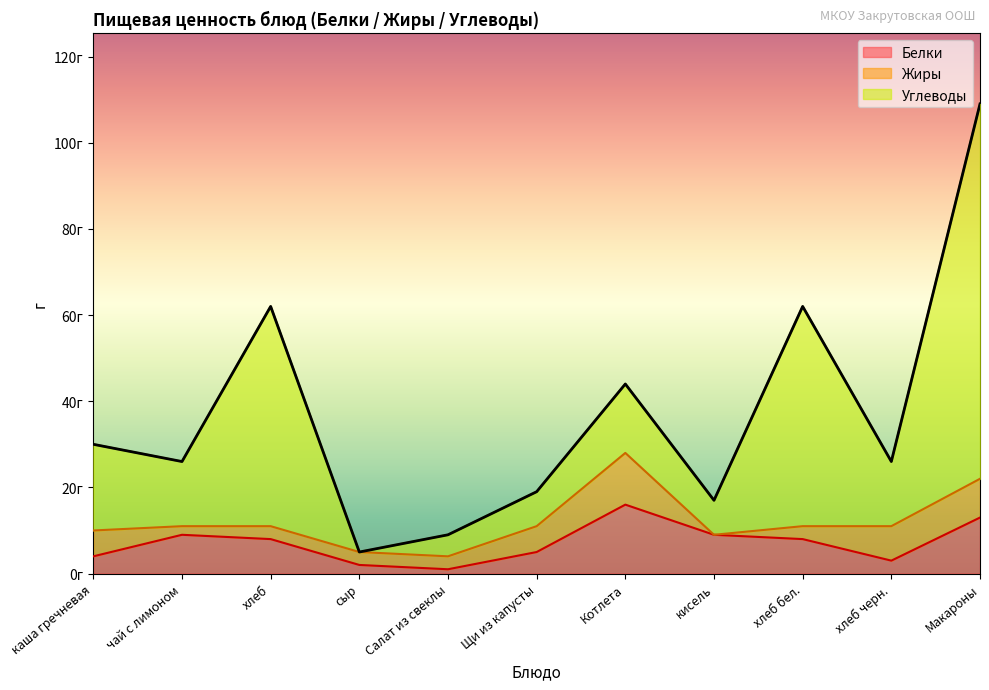

Which category has the lowest value in the Углеводы series?

сыр